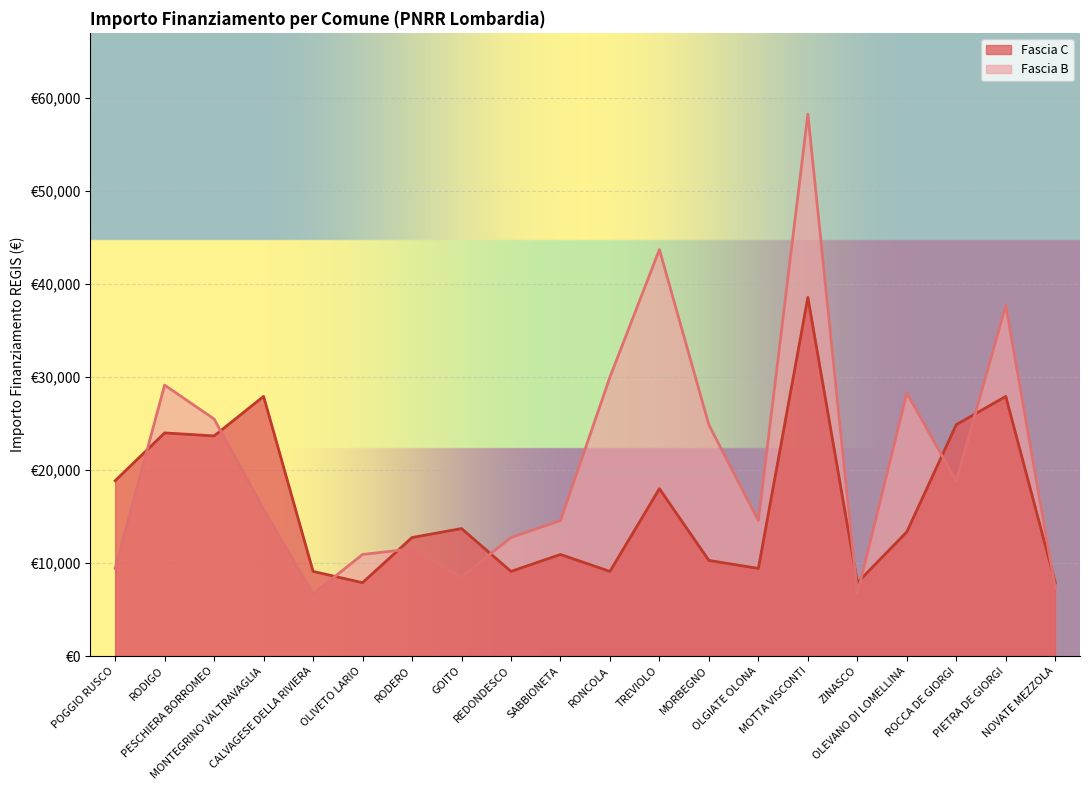

How many intersections are there between Fascia C and Fascia B?

10